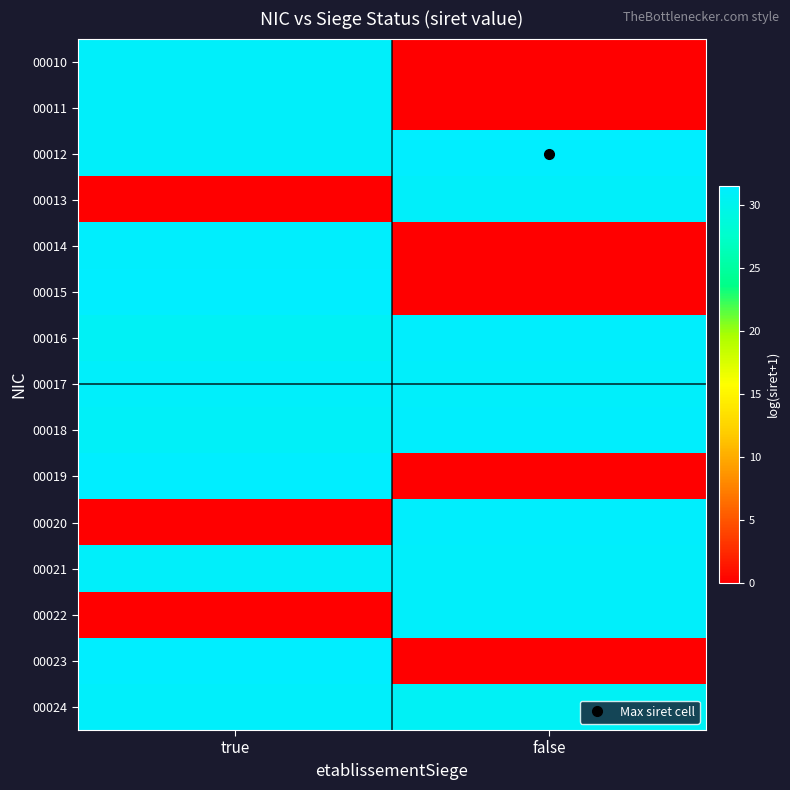

Which label corresponds to the largest value in the chart?

false